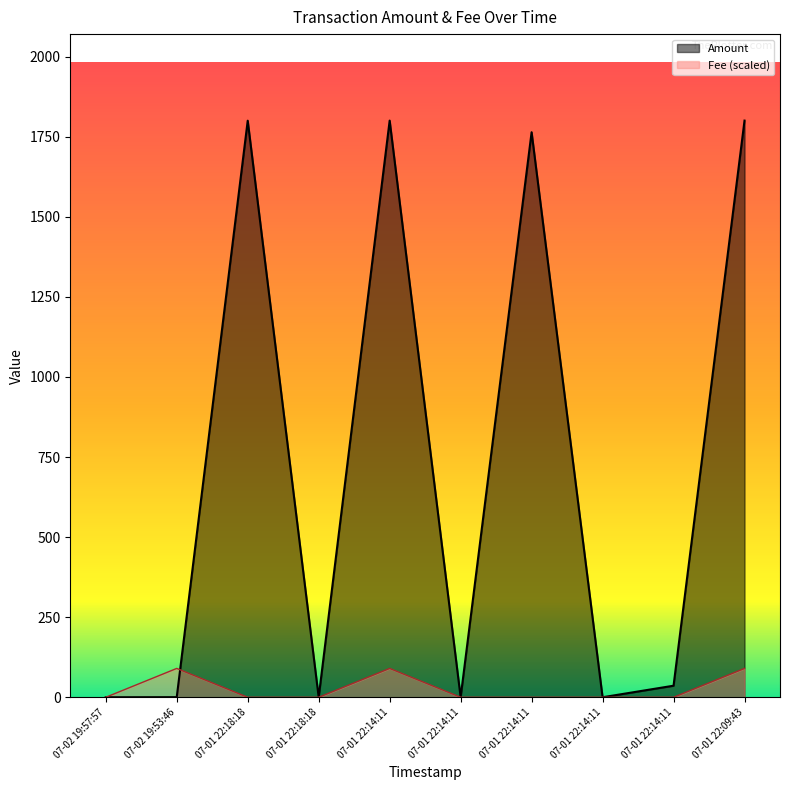

At which label does Fee reach its peak?

07-02 19:53:46